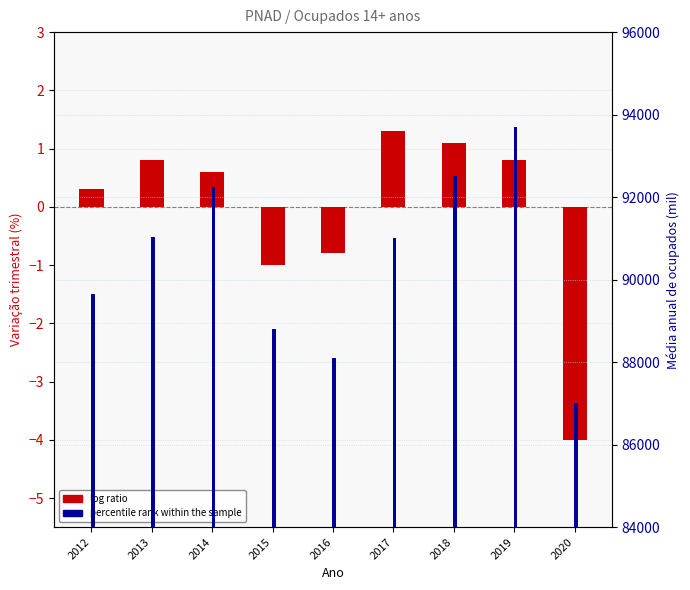

How many categories are shown in the chart?

9